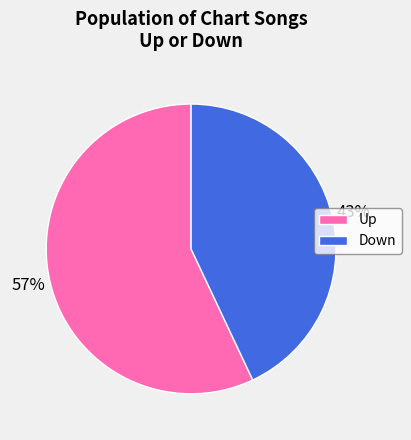

To the nearest percent, what is the difference between the largest and smallest slice percentages?

14%